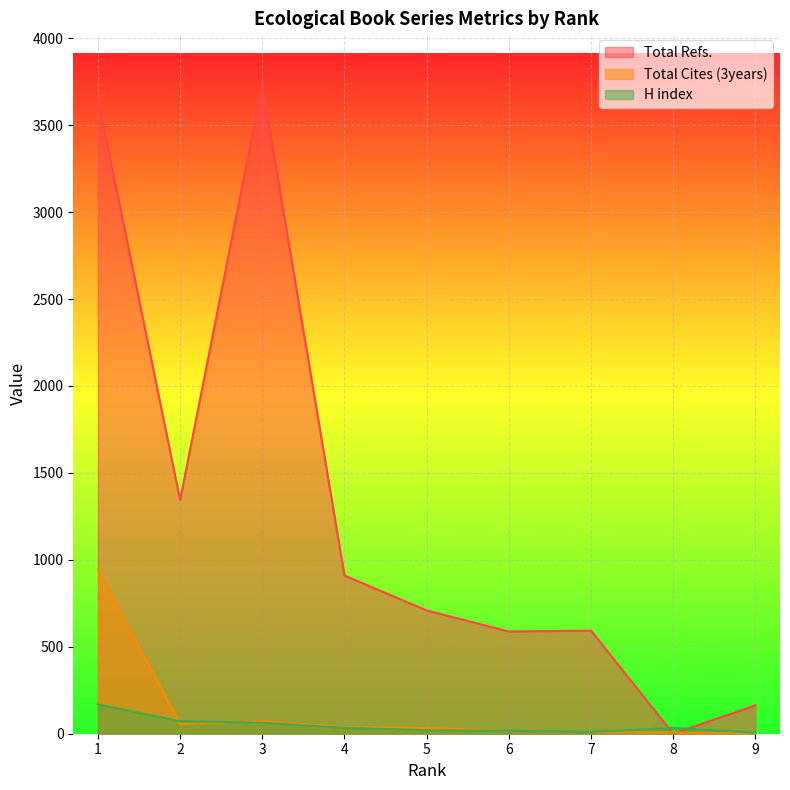

At which category does the chart reach its peak across all series?

3